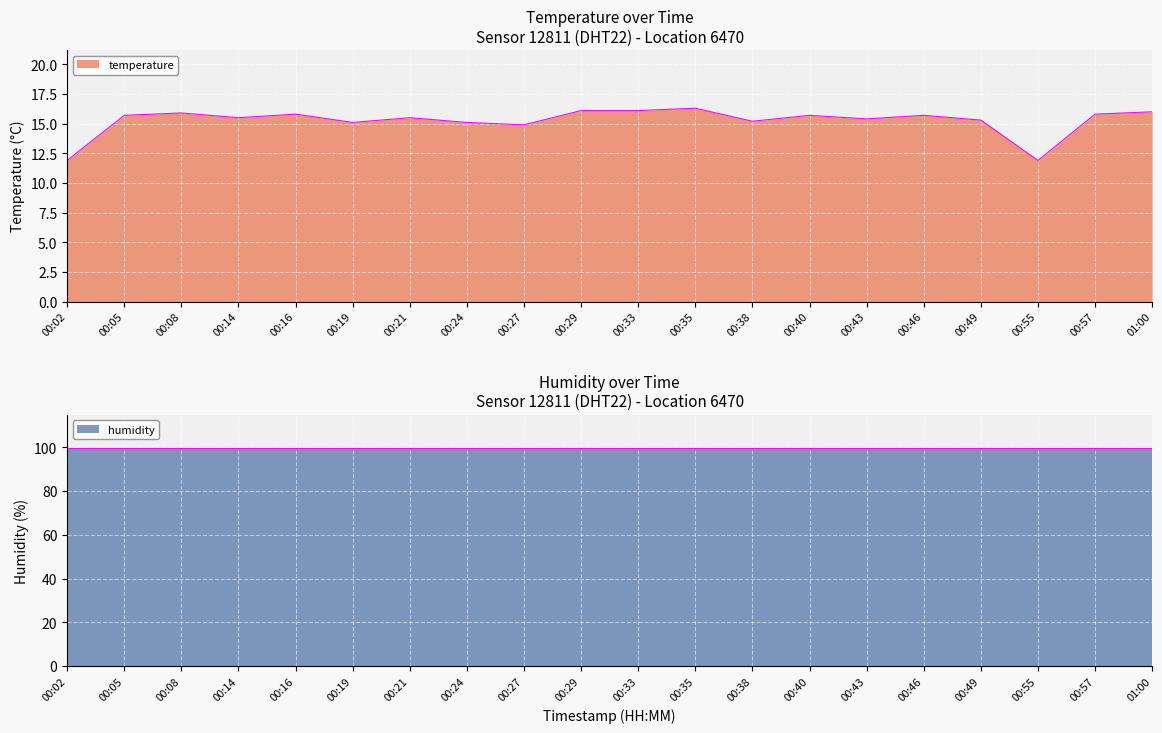

What position from the left is 00:16?

5